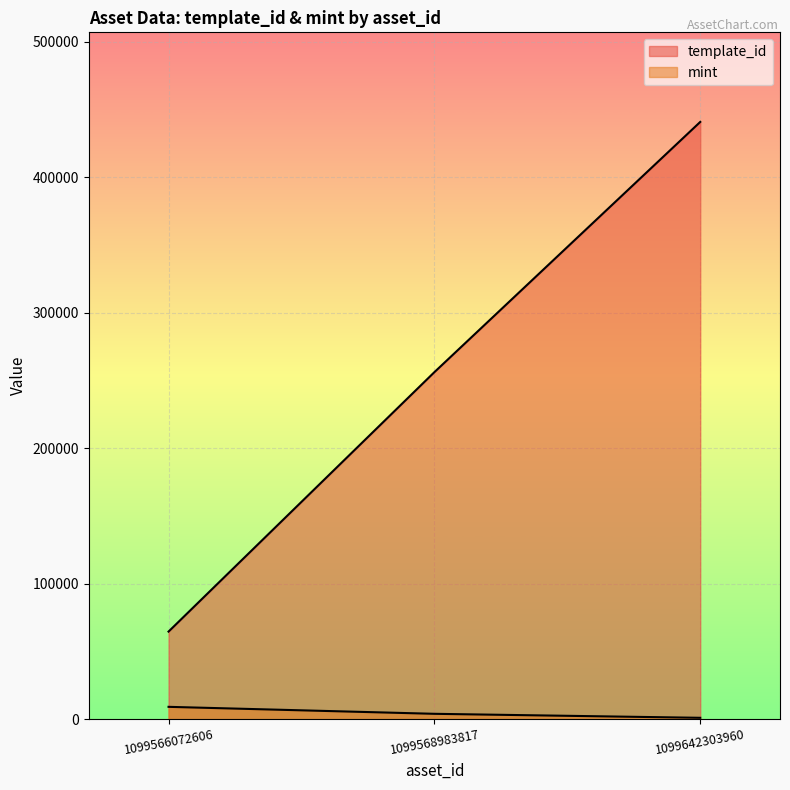

What is the greatest value displayed?

440886